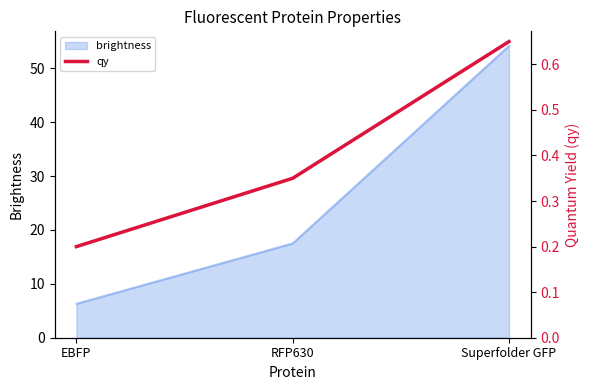

At which label is brightness closest to 30?

RFP630